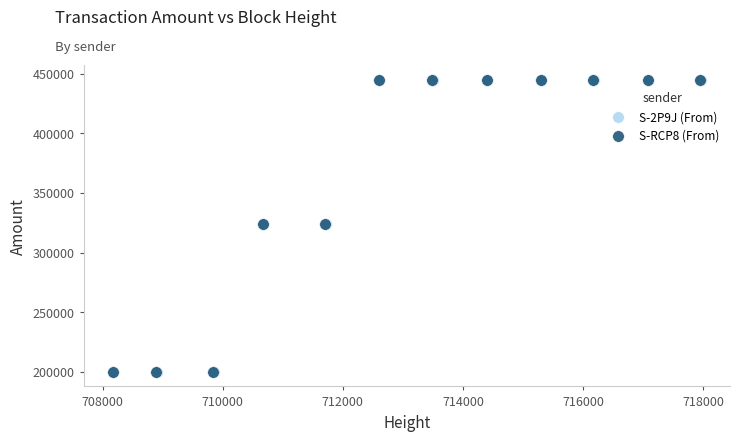

Which series has the largest Y range (max minus min)?

S-RCP8 (From)